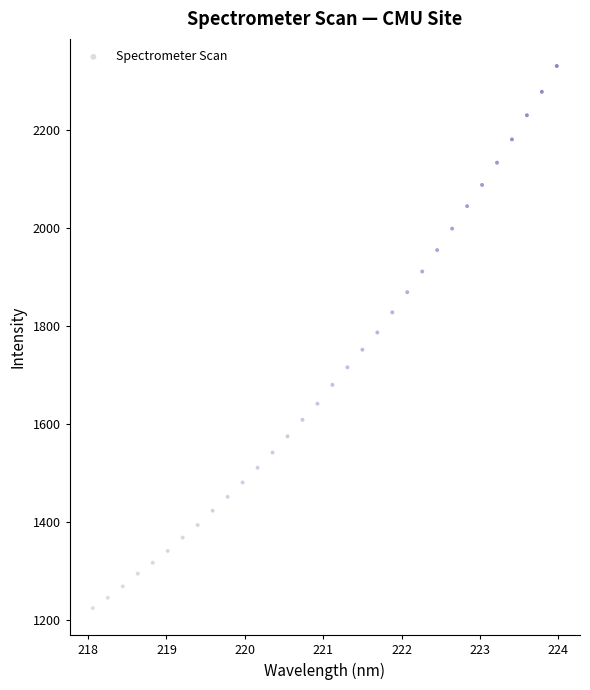

What is the range of Y values (max minus min)?

1105.6